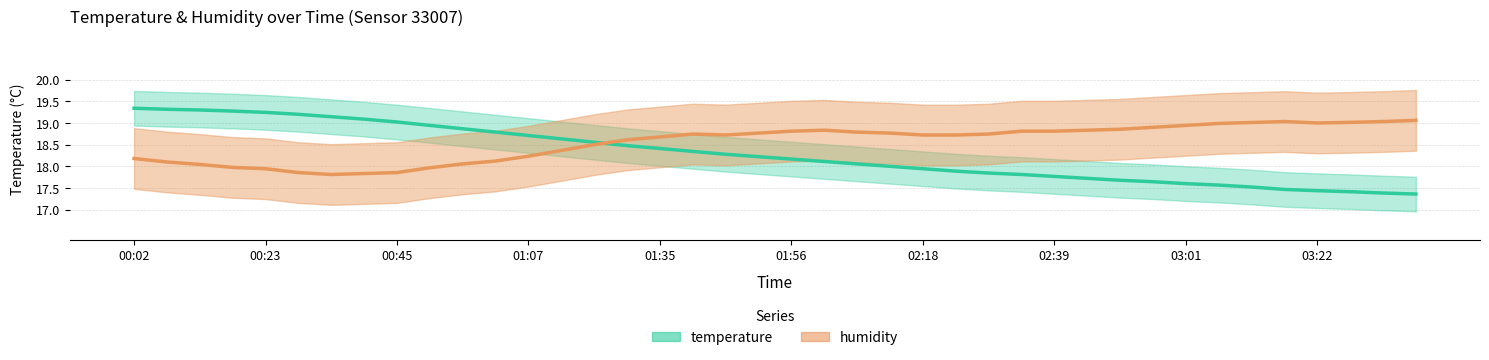

Approximately how many times larger is the value at 01:40 compared to 01:07?

1.0